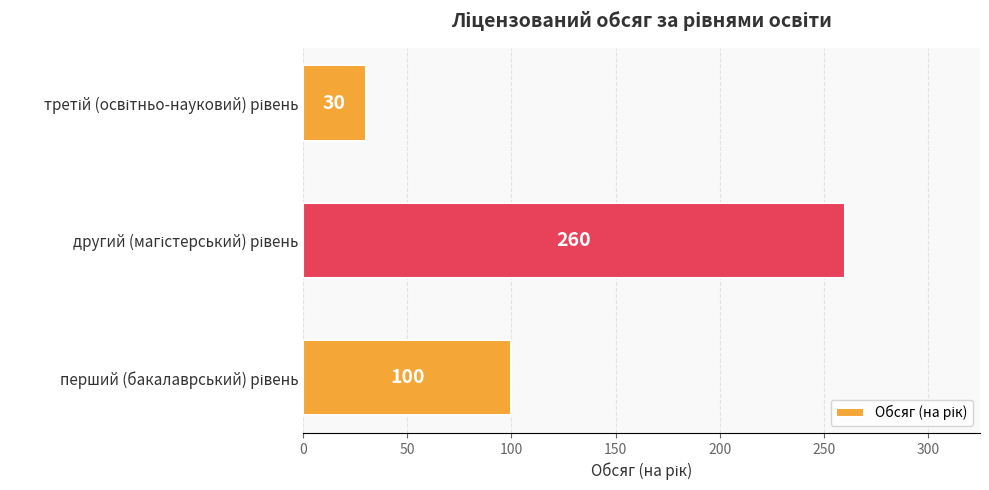

What is the minimum value shown in the chart?

30